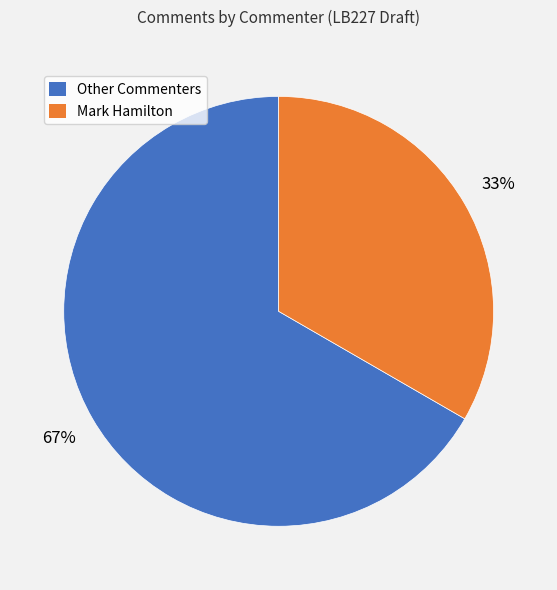

How many slices are in this pie chart?

2